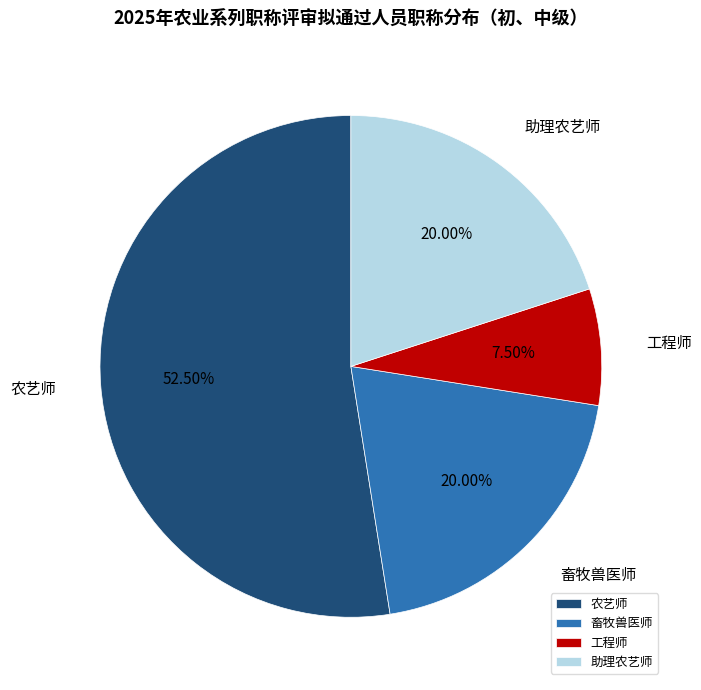

Is it true that 助理农艺师 is 20% of the pie?

True